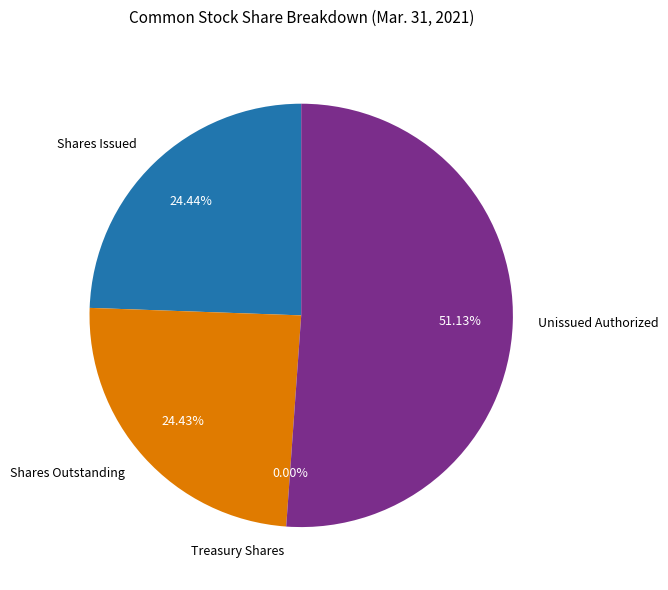

Is there any slice that represents more than half of the pie?

Yes